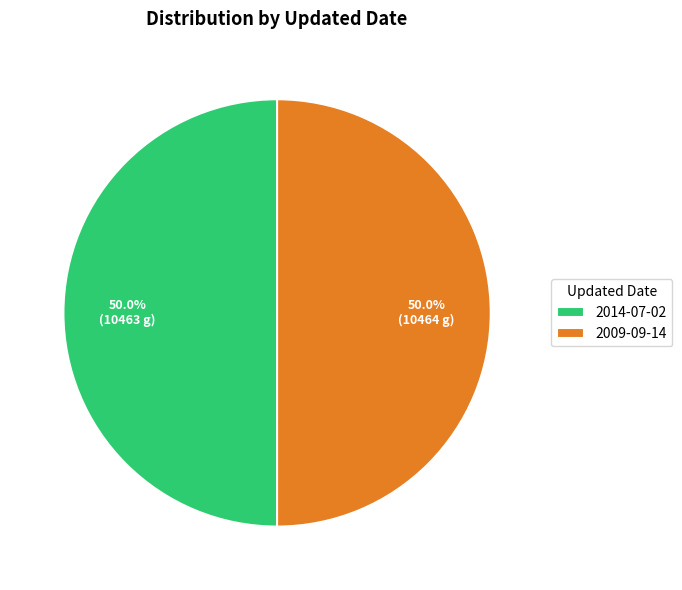

Is it true that 2009-09-14 is 50% of the pie?

True